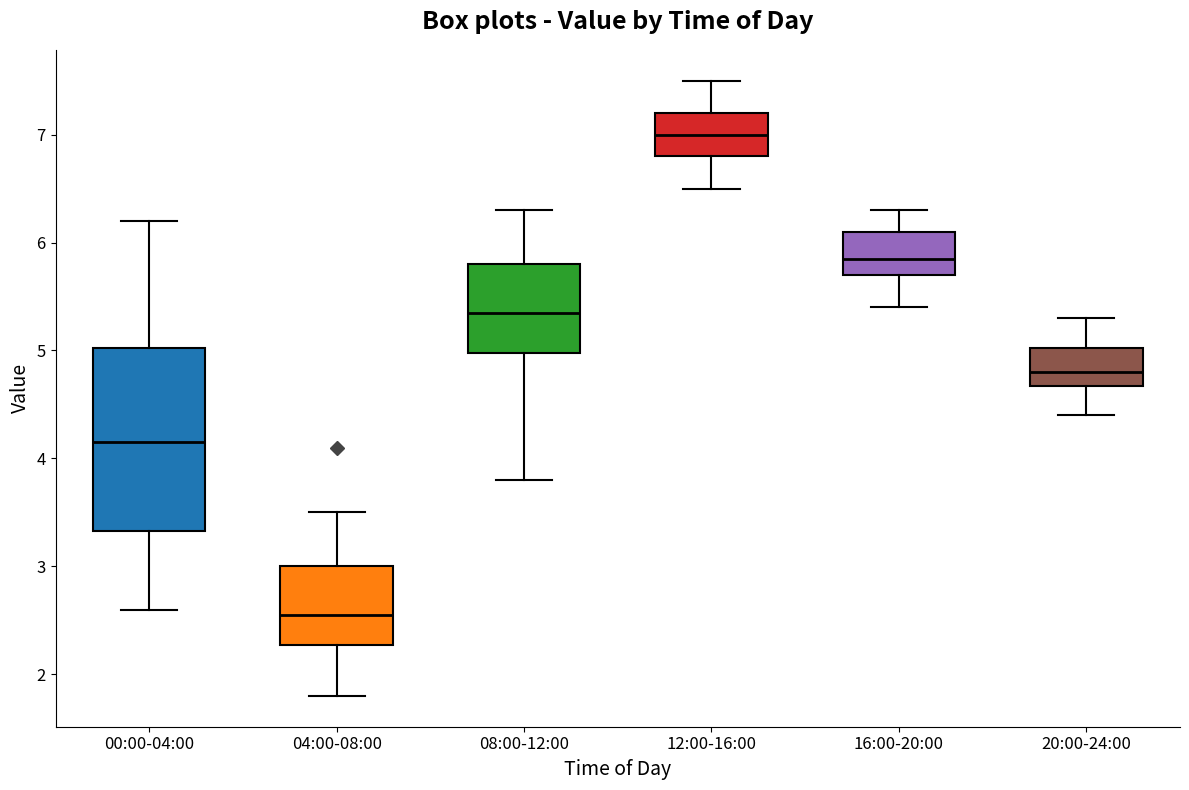

Reading left to right, read every box against the y-axis: the position of its median line, the range the box covers, and the ends of its whiskers. The values are not printed on the chart, so give them approximately, as read against the axis.

00:00-04:00: median 4.2, box 3.3 to 5.0, whiskers 2.6 to 6.2
04:00-08:00: median 2.6, box 2.3 to 3.0, whiskers 1.8 to 3.5
08:00-12:00: median 5.4, box 5.0 to 5.8, whiskers 3.8 to 6.3
12:00-16:00: median 7.0, box 6.8 to 7.2, whiskers 6.5 to 7.5
16:00-20:00: median 5.9, box 5.7 to 6.1, whiskers 5.4 to 6.3
20:00-24:00: median 4.8, box 4.7 to 5.0, whiskers 4.4 to 5.3